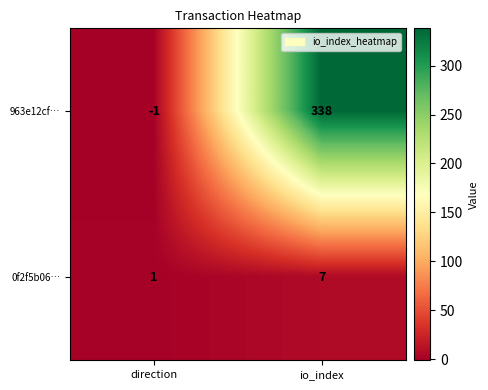

At which category is the sum across all series the highest?

io_index